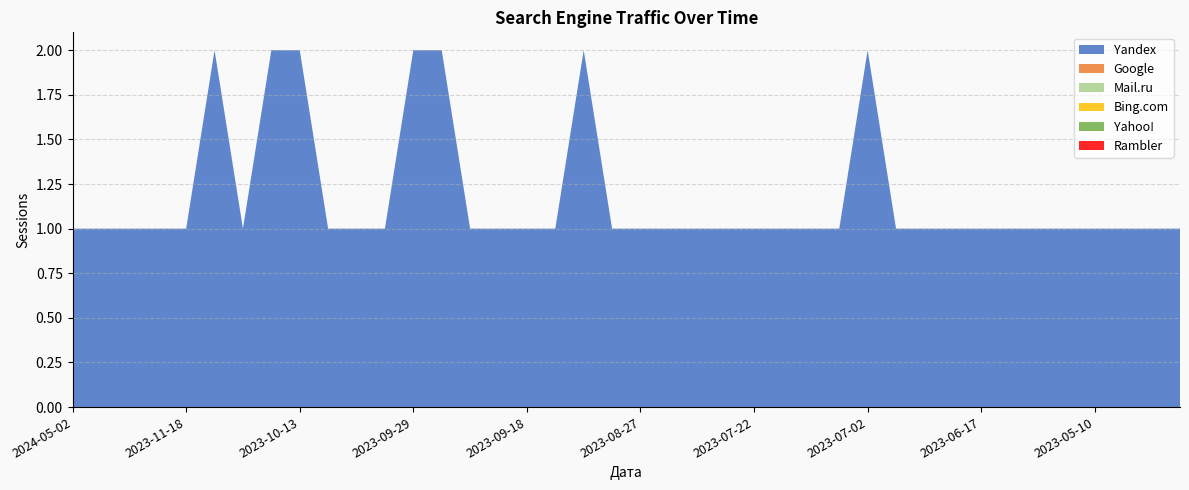

Reading left to right, list all the values displayed in this chart.

Yandex: 2024-05-02=1	2024-01-14=1	2023-12-28=1	2023-11-27=1	2023-11-18=1	2023-10-31=2	2023-10-25=1	2023-10-17=2	2023-10-13=2	2023-10-11=1	2023-10-05=1	2023-10-02=1	2023-09-29=2	2023-09-24=2	2023-09-21=1	2023-09-19=1	2023-09-18=1	2023-09-09=1	2023-09-08=2	2023-09-06=1	2023-08-27=1	2023-08-25=1	2023-08-13=1	2023-08-11=1	2023-07-22=1	2023-07-16=1	2023-07-11=1	2023-07-04=1	2023-07-02=2	2023-07-01=1	2023-06-24=1	2023-06-23=1	2023-06-17=1	2023-06-16=1	2023-05-26=1	2023-05-14=1	2023-05-10=1	2023-04-20=1	2023-04-15=1	2023-04-11=1
Google: 2024-05-02=0	2024-01-14=0	2023-12-28=0	2023-11-27=0	2023-11-18=0	2023-10-31=0	2023-10-25=0	2023-10-17=0	2023-10-13=0	2023-10-11=0	2023-10-05=0	2023-10-02=0	2023-09-29=0	2023-09-24=0	2023-09-21=0	2023-09-19=0	2023-09-18=0	2023-09-09=0	2023-09-08=0	2023-09-06=0	2023-08-27=0	2023-08-25=0	2023-08-13=0	2023-08-11=0	2023-07-22=0	2023-07-16=0	2023-07-11=0	2023-07-04=0	2023-07-02=0	2023-07-01=0	2023-06-24=0	2023-06-23=0	2023-06-17=0	2023-06-16=0	2023-05-26=0	2023-05-14=0	2023-05-10=0	2023-04-20=0	2023-04-15=0	2023-04-11=0
Mail.ru: 2024-05-02=0	2024-01-14=0	2023-12-28=0	2023-11-27=0	2023-11-18=0	2023-10-31=0	2023-10-25=0	2023-10-17=0	2023-10-13=0	2023-10-11=0	2023-10-05=0	2023-10-02=0	2023-09-29=0	2023-09-24=0	2023-09-21=0	2023-09-19=0	2023-09-18=0	2023-09-09=0	2023-09-08=0	2023-09-06=0	2023-08-27=0	2023-08-25=0	2023-08-13=0	2023-08-11=0	2023-07-22=0	2023-07-16=0	2023-07-11=0	2023-07-04=0	2023-07-02=0	2023-07-01=0	2023-06-24=0	2023-06-23=0	2023-06-17=0	2023-06-16=0	2023-05-26=0	2023-05-14=0	2023-05-10=0	2023-04-20=0	2023-04-15=0	2023-04-11=0
Bing.com: 2024-05-02=0	2024-01-14=0	2023-12-28=0	2023-11-27=0	2023-11-18=0	2023-10-31=0	2023-10-25=0	2023-10-17=0	2023-10-13=0	2023-10-11=0	2023-10-05=0	2023-10-02=0	2023-09-29=0	2023-09-24=0	2023-09-21=0	2023-09-19=0	2023-09-18=0	2023-09-09=0	2023-09-08=0	2023-09-06=0	2023-08-27=0	2023-08-25=0	2023-08-13=0	2023-08-11=0	2023-07-22=0	2023-07-16=0	2023-07-11=0	2023-07-04=0	2023-07-02=0	2023-07-01=0	2023-06-24=0	2023-06-23=0	2023-06-17=0	2023-06-16=0	2023-05-26=0	2023-05-14=0	2023-05-10=0	2023-04-20=0	2023-04-15=0	2023-04-11=0
Yahoo!: 2024-05-02=0	2024-01-14=0	2023-12-28=0	2023-11-27=0	2023-11-18=0	2023-10-31=0	2023-10-25=0	2023-10-17=0	2023-10-13=0	2023-10-11=0	2023-10-05=0	2023-10-02=0	2023-09-29=0	2023-09-24=0	2023-09-21=0	2023-09-19=0	2023-09-18=0	2023-09-09=0	2023-09-08=0	2023-09-06=0	2023-08-27=0	2023-08-25=0	2023-08-13=0	2023-08-11=0	2023-07-22=0	2023-07-16=0	2023-07-11=0	2023-07-04=0	2023-07-02=0	2023-07-01=0	2023-06-24=0	2023-06-23=0	2023-06-17=0	2023-06-16=0	2023-05-26=0	2023-05-14=0	2023-05-10=0	2023-04-20=0	2023-04-15=0	2023-04-11=0
Rambler: 2024-05-02=0	2024-01-14=0	2023-12-28=0	2023-11-27=0	2023-11-18=0	2023-10-31=0	2023-10-25=0	2023-10-17=0	2023-10-13=0	2023-10-11=0	2023-10-05=0	2023-10-02=0	2023-09-29=0	2023-09-24=0	2023-09-21=0	2023-09-19=0	2023-09-18=0	2023-09-09=0	2023-09-08=0	2023-09-06=0	2023-08-27=0	2023-08-25=0	2023-08-13=0	2023-08-11=0	2023-07-22=0	2023-07-16=0	2023-07-11=0	2023-07-04=0	2023-07-02=0	2023-07-01=0	2023-06-24=0	2023-06-23=0	2023-06-17=0	2023-06-16=0	2023-05-26=0	2023-05-14=0	2023-05-10=0	2023-04-20=0	2023-04-15=0	2023-04-11=0